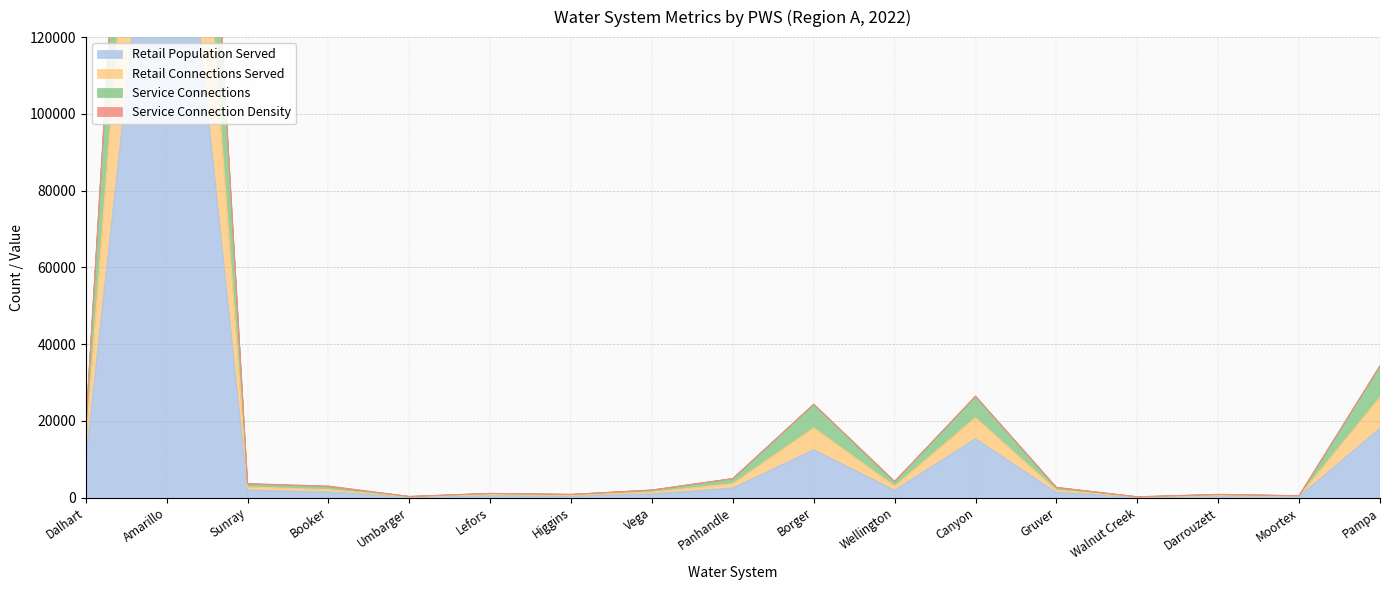

True or false: Service Connections and Retail Population Served intersect in this chart.

False